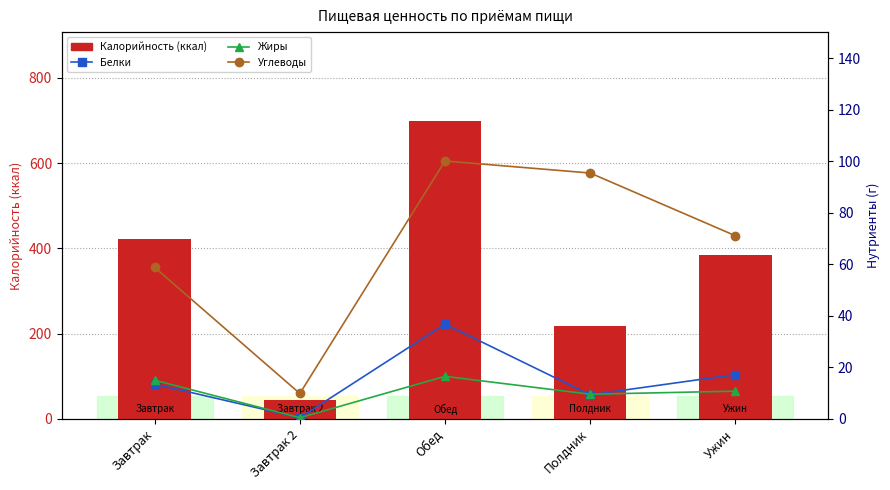

True or false: Калорийность has a value of 698.0 at Обед.

True